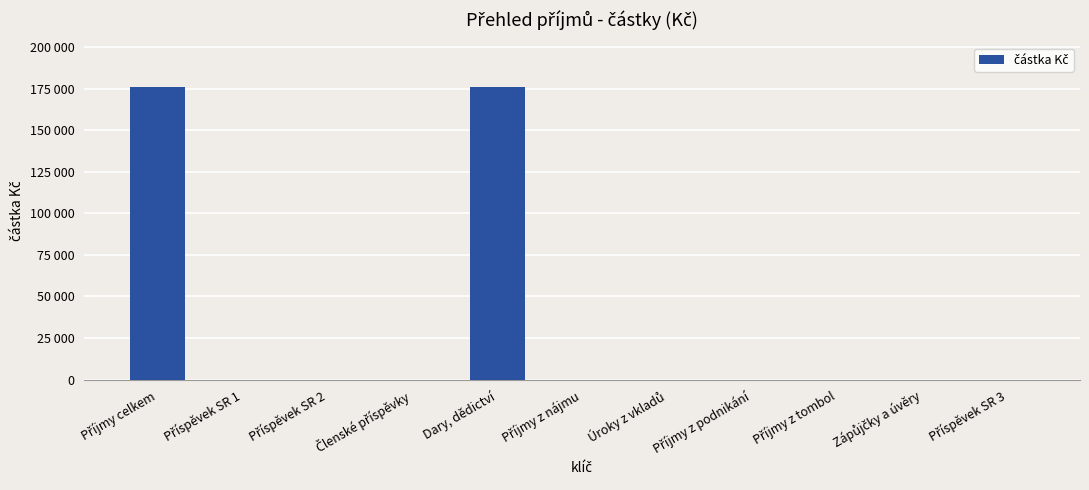

Between Příspěvek SR 1 and Příjmy celkem, which is larger?

Příjmy celkem